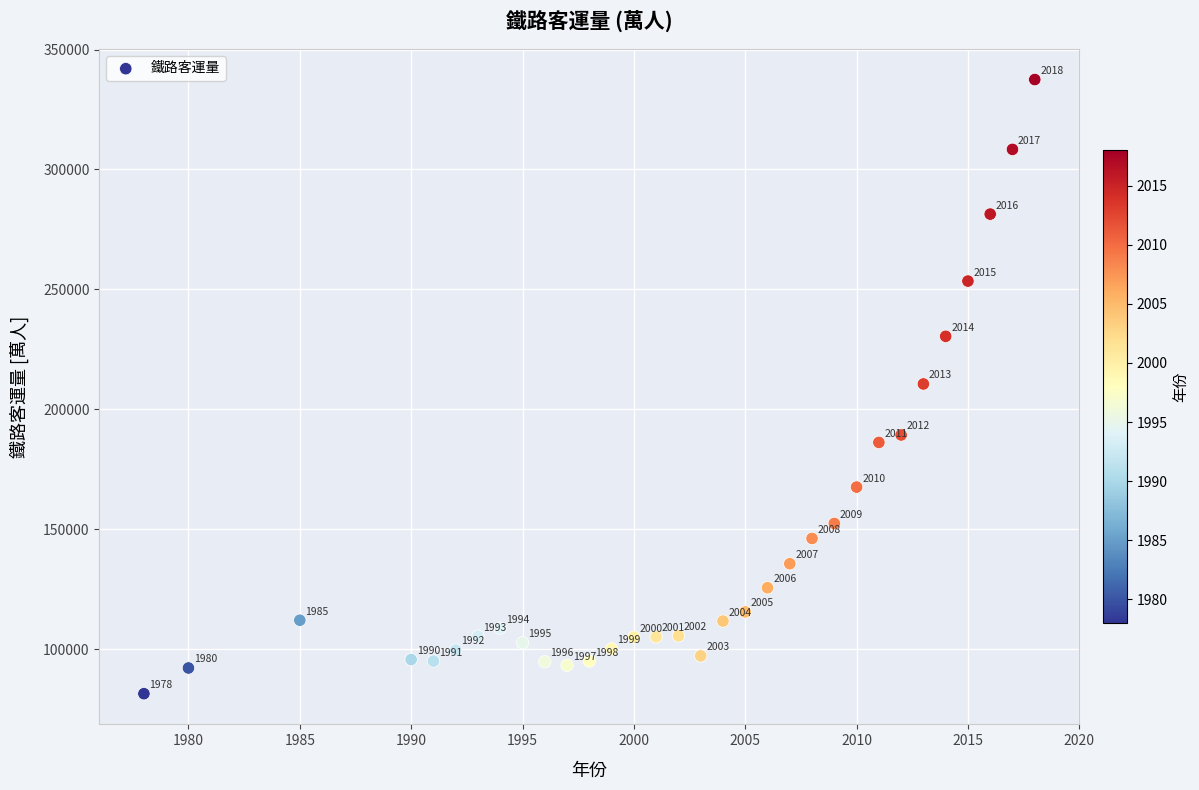

What Y value in the scatter plot is closest to 209493?

210597